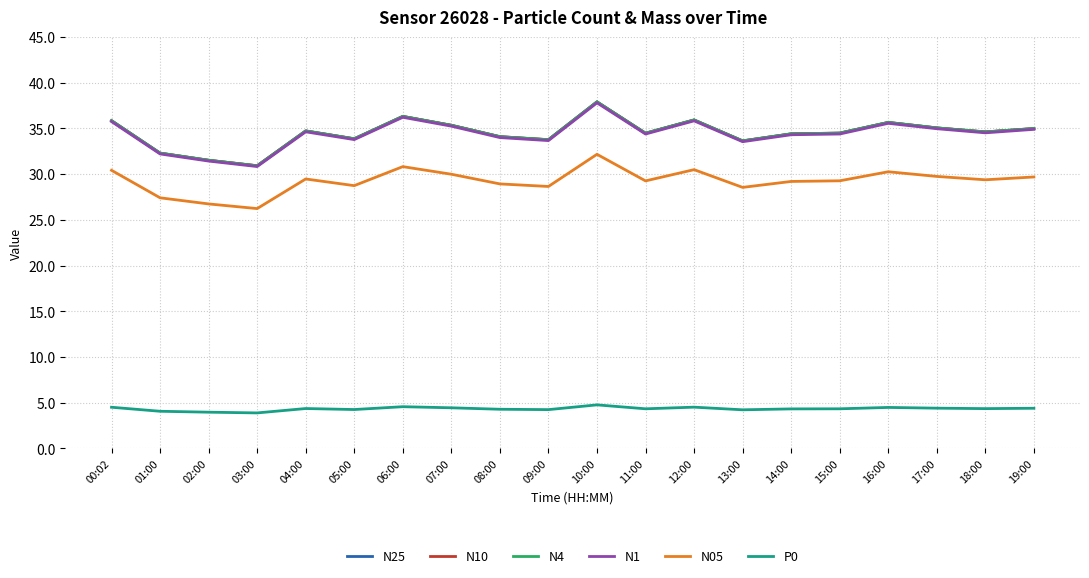

Which series has the largest range (max minus min)?

N4